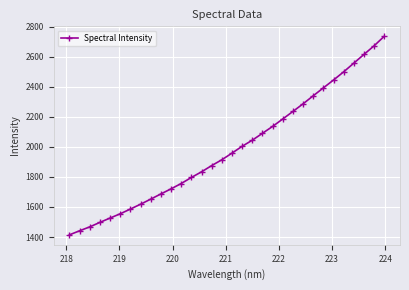

What is the value of the 9th point from the left?

1652.4